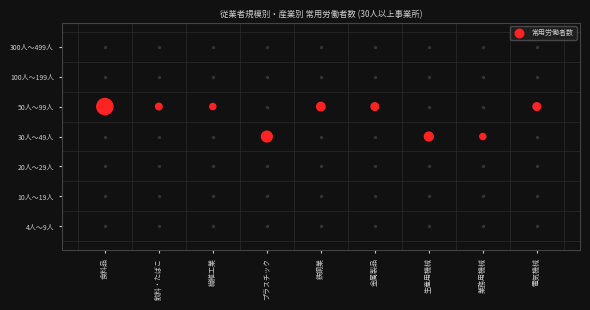

What is the difference between the values at 食料品 and 業務用機械?

1